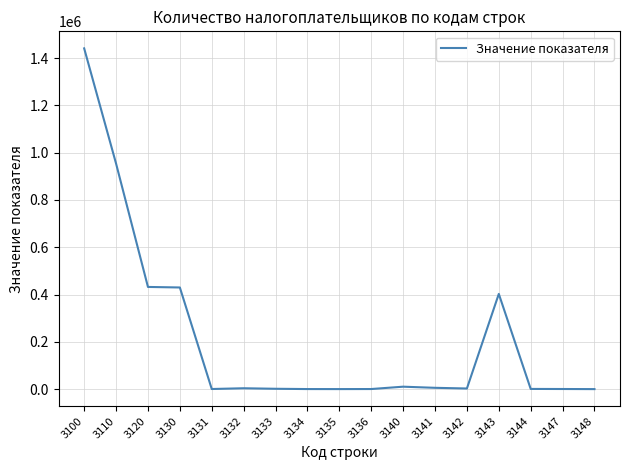

What is the maximum value shown in the chart?

1441261